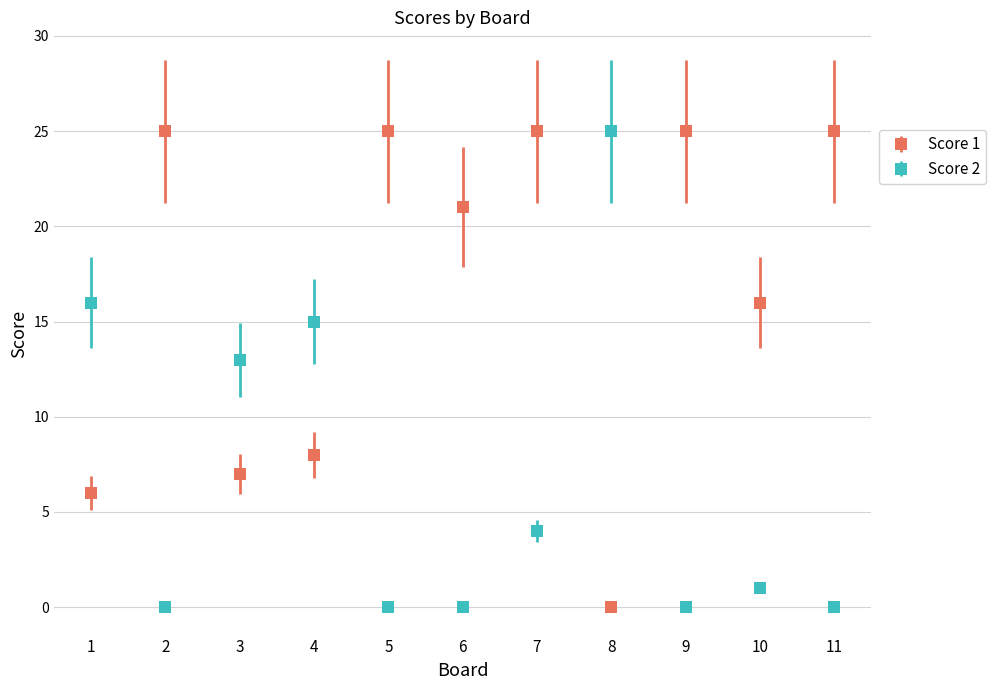

Read the Score 2 value at 8.

25